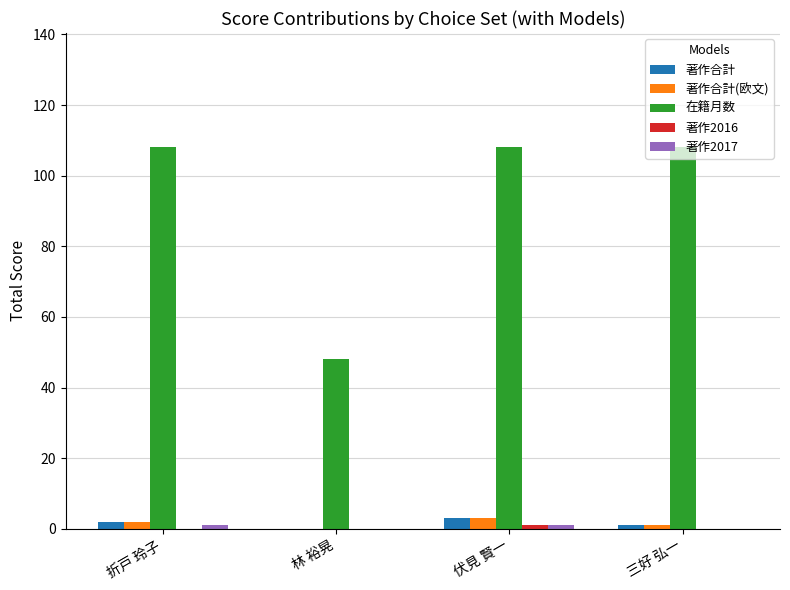

Which series has the largest total across all categories?

在籍月数